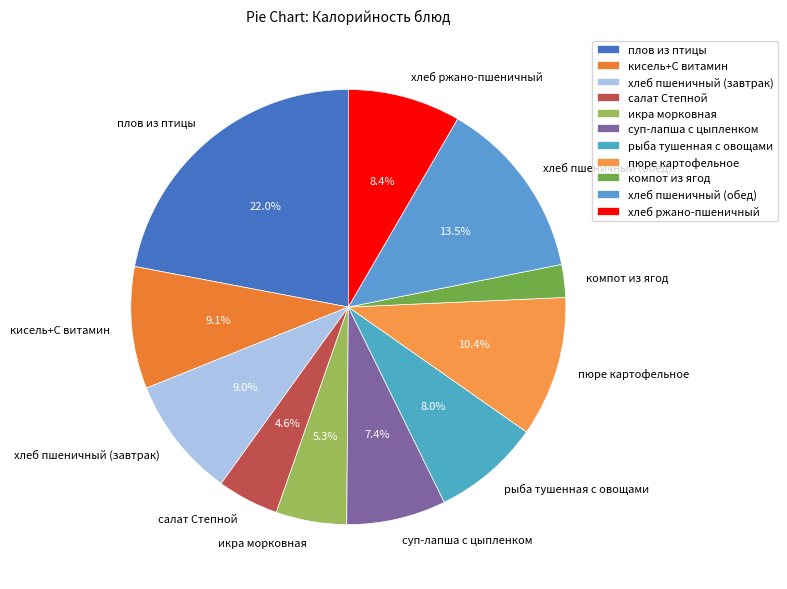

How many slices are in this pie chart?

11